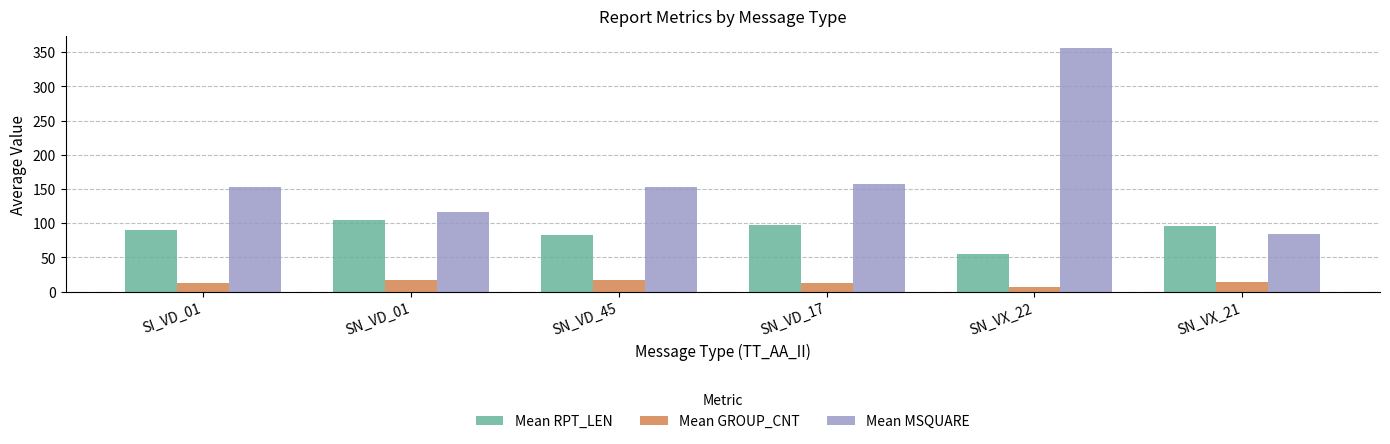

List the series in order of their overall mean, lowest first.

Mean GROUP_CNT, Mean RPT_LEN, Mean MSQUARE